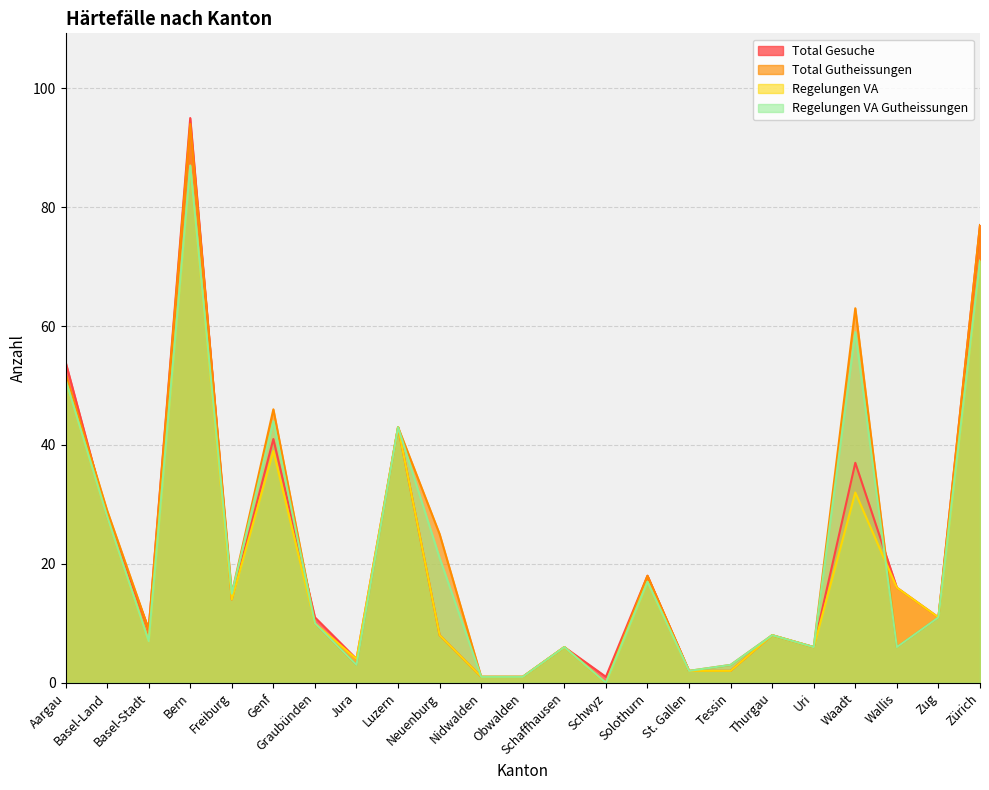

Which category has the lowest value in the Total Gutheissungen series?

Schwyz